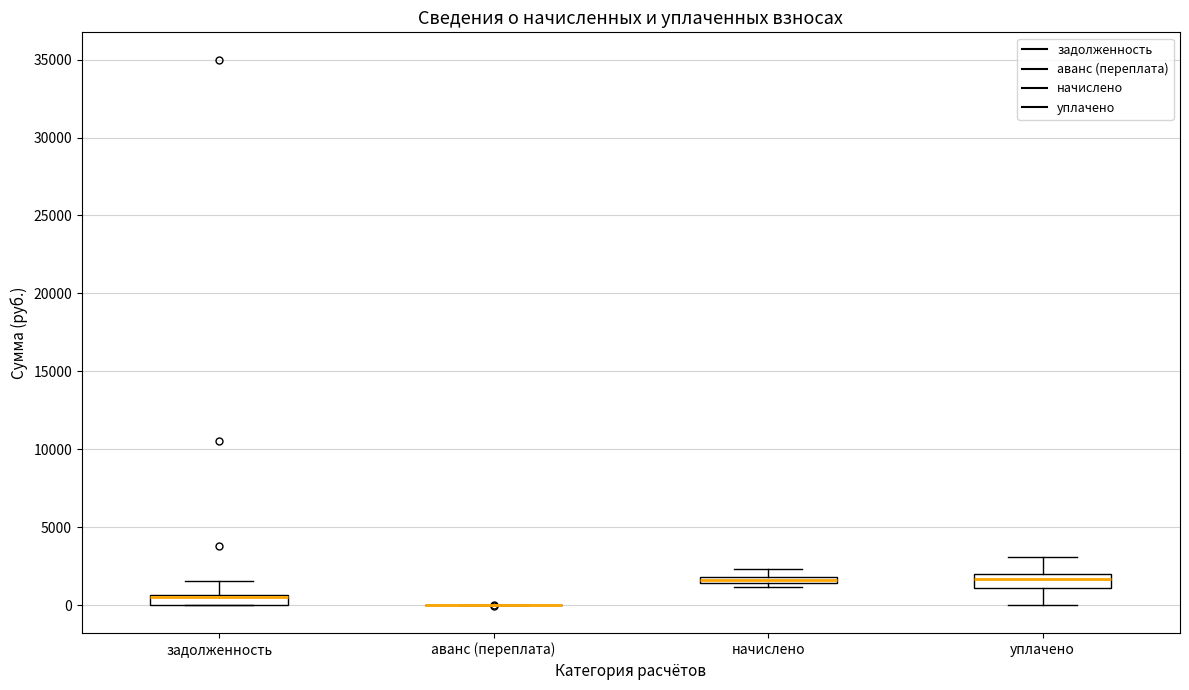

Where does the lower whisker of the box for уплачено end on the y-axis? The values are not printed on the chart, so give them approximately, as read against the axis.

0